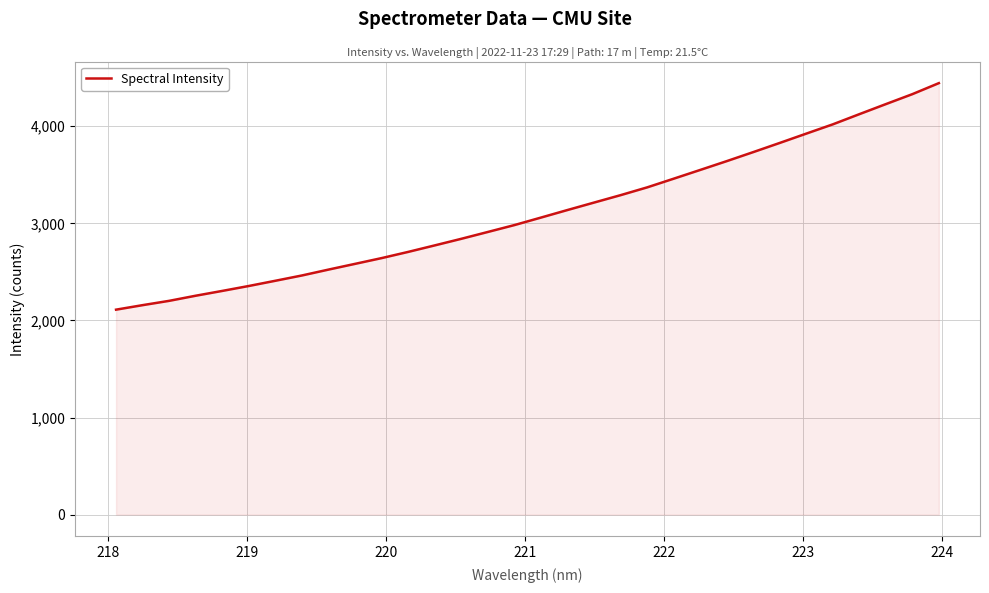

What is the minimum value shown in the chart?

2111.2